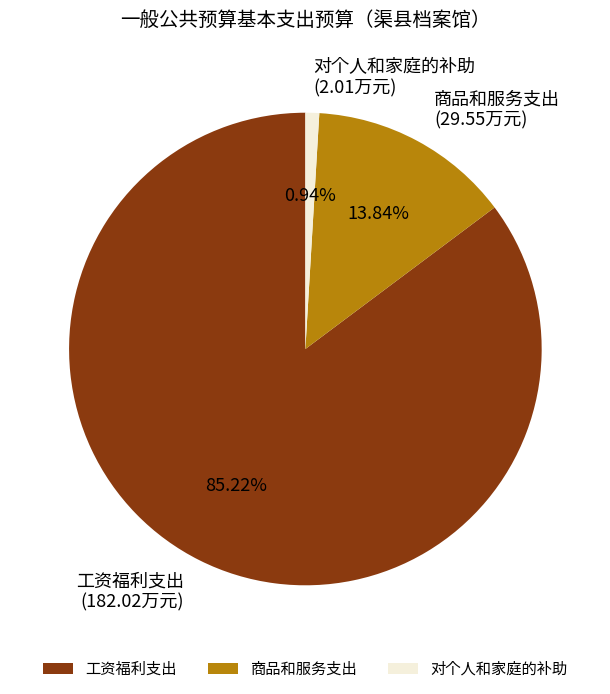

What is the majority slice?

工资福利支出